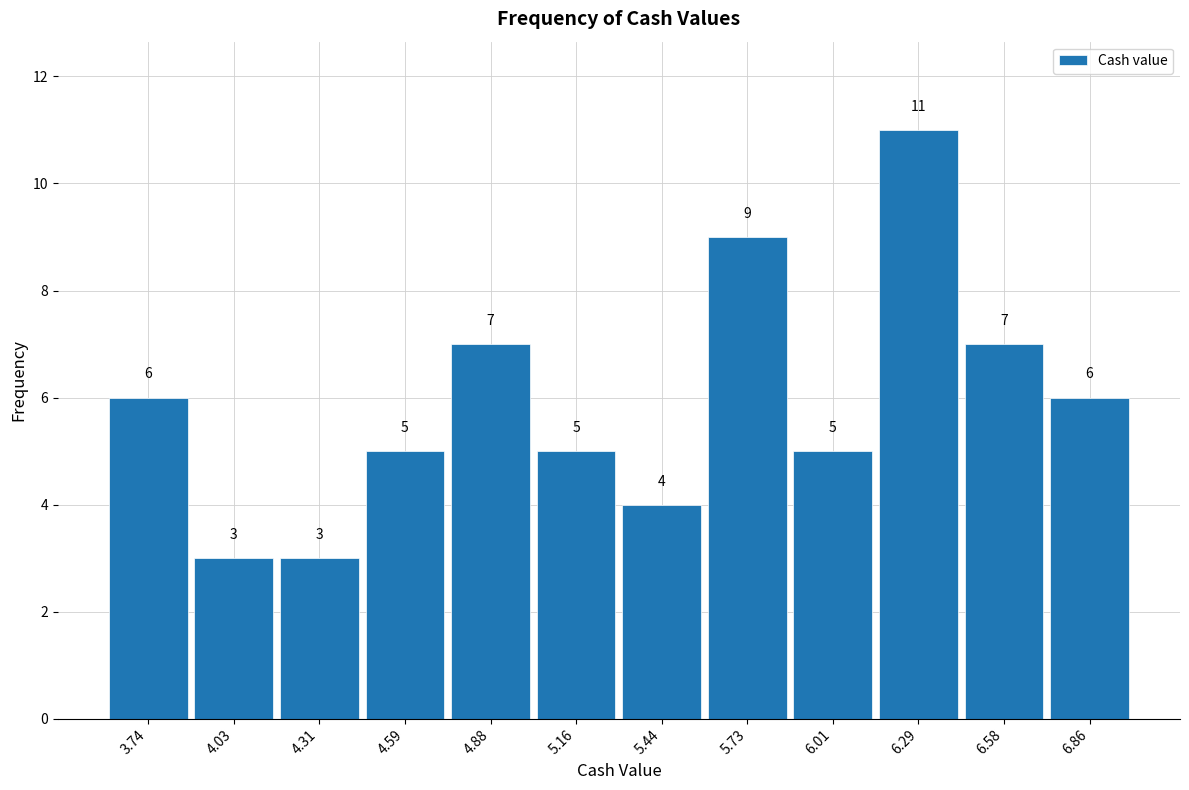

Over which range of the x-axis is the bar tallest?

6.15 to 6.45